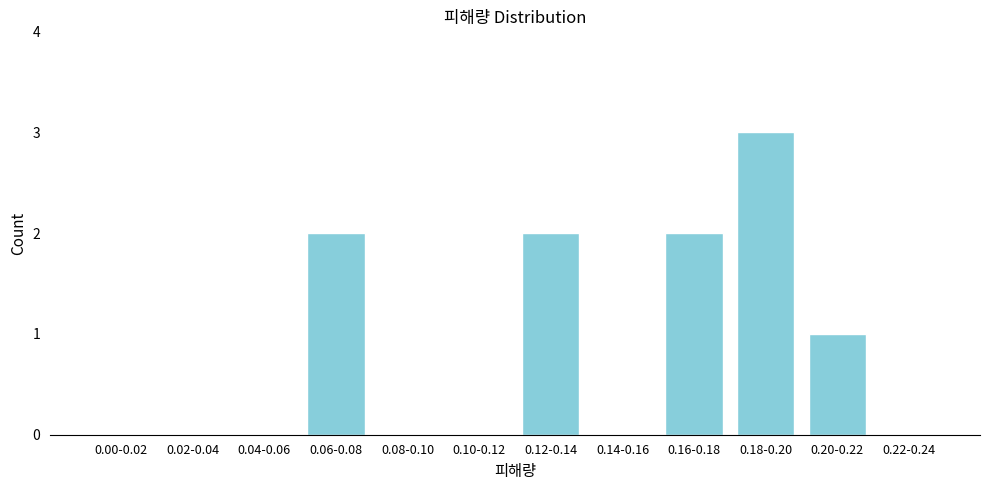

Reading left to right, list all the values displayed in this chart.

0.00-0.02=0	0.02-0.04=0	0.04-0.06=0	0.06-0.08=2	0.08-0.10=0	0.10-0.12=0	0.12-0.14=2	0.14-0.16=0	0.16-0.18=2	0.18-0.20=3	0.20-0.22=1	0.22-0.24=0